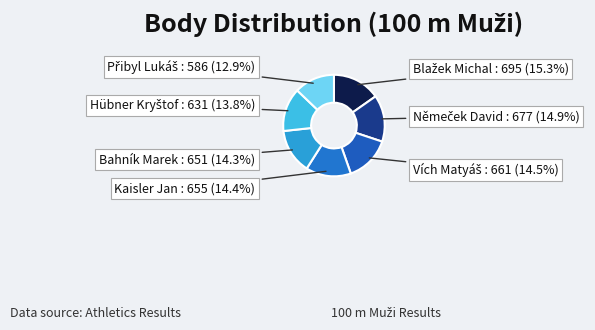

What percentage is NOT represented by Bahník Marek?

85.7%